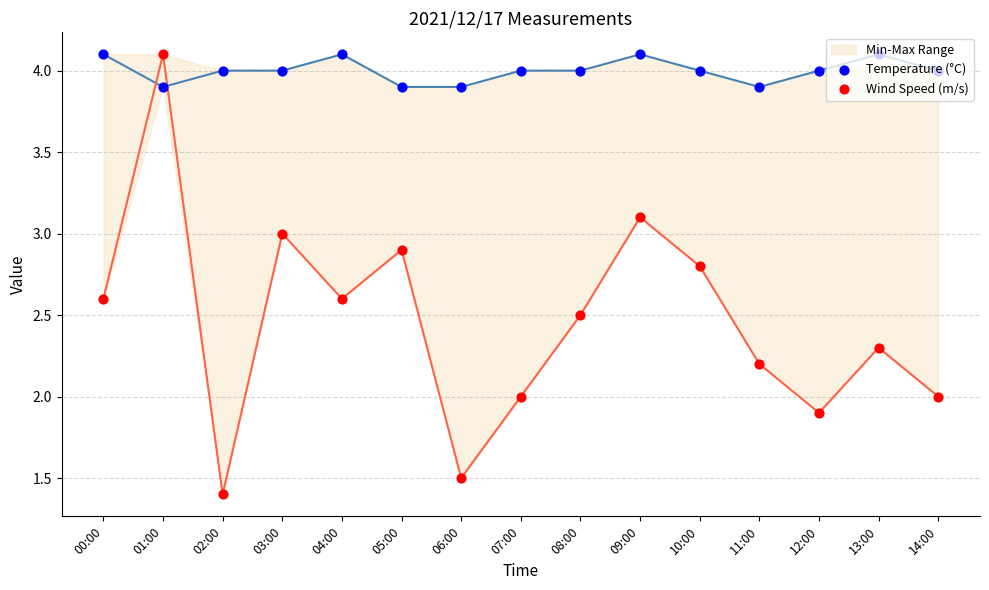

Which series has the largest total across all categories?

Temperature (°C)